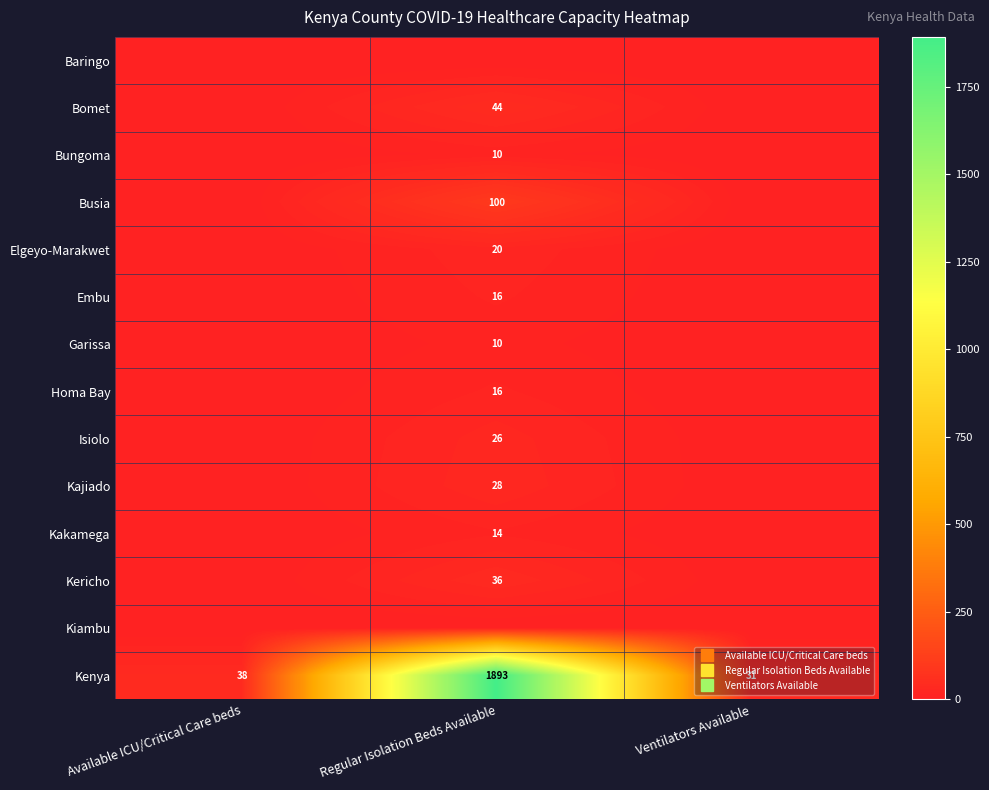

What is the sum of the Embu values at Regular Isolation Beds Available and Available ICU/Critical Care beds?

16